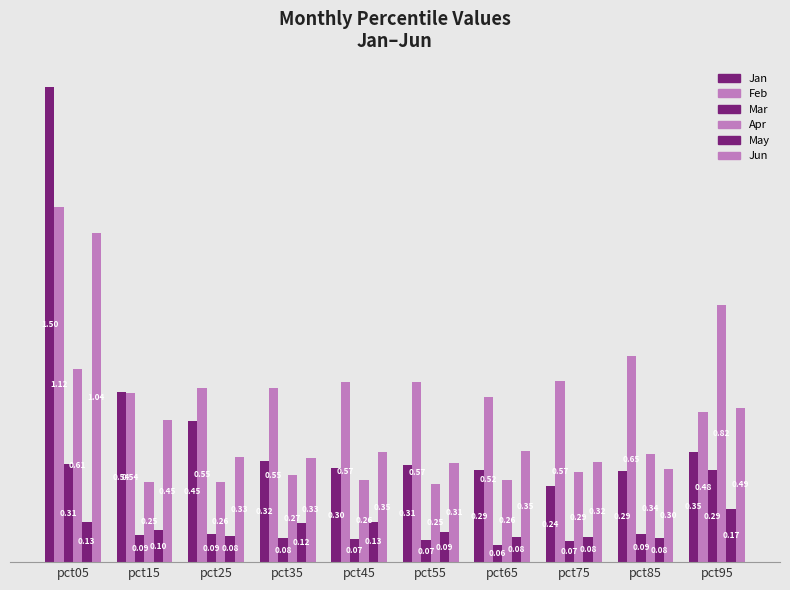

What is the total value across all series at pct15?

2.0